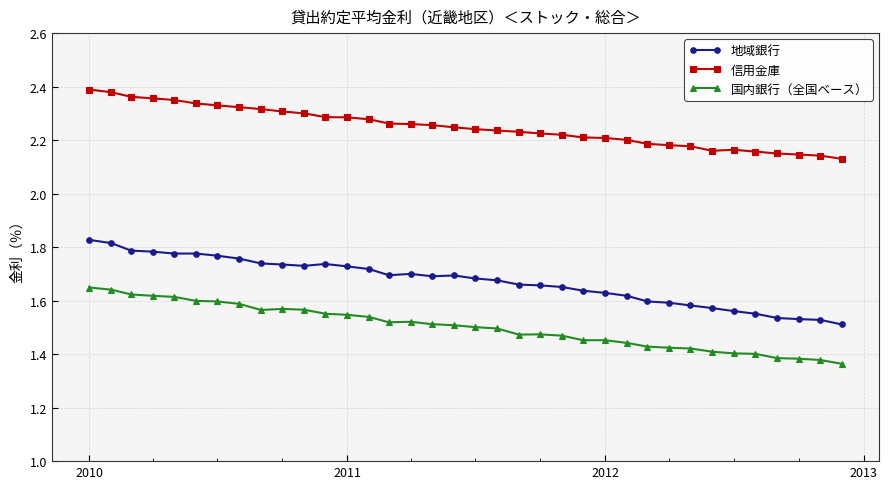

In 信用金庫, how many points are higher than both neighbors (excluding endpoints)?

1